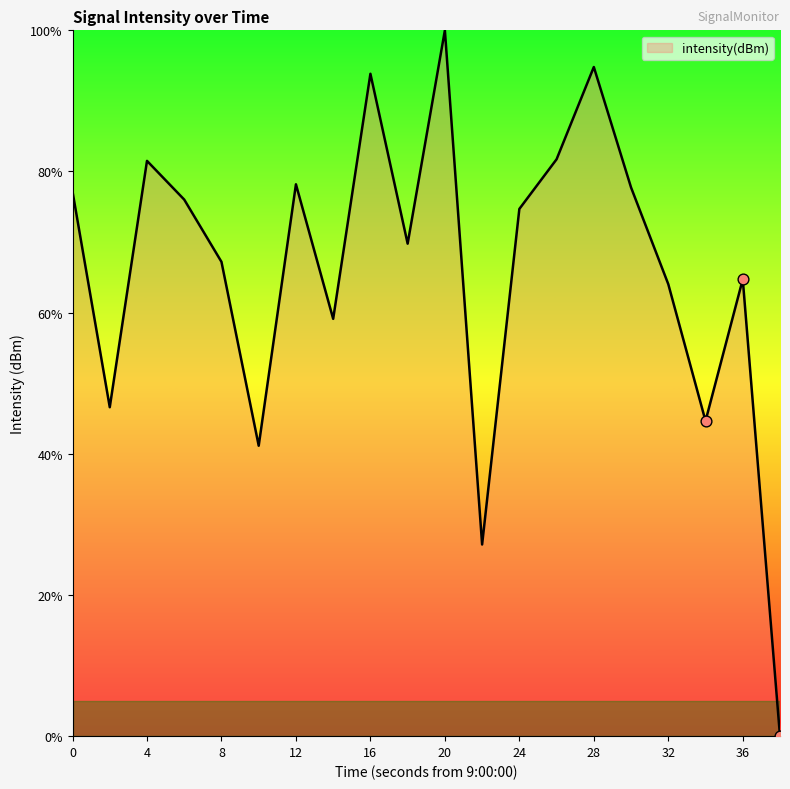

What is the maximum value shown in the chart?

100.0